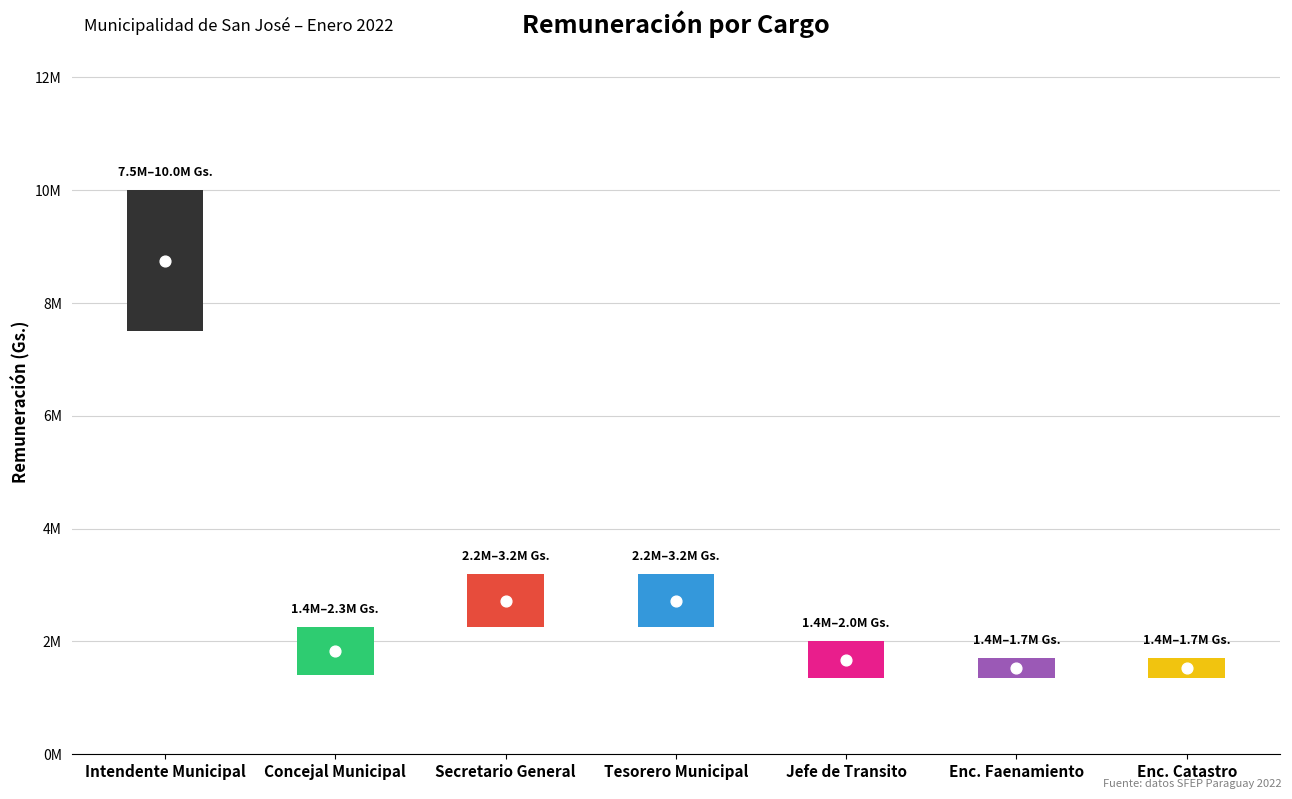

Between Enc. Faenamiento and Enc. Catastro, which is larger?

Enc. Faenamiento